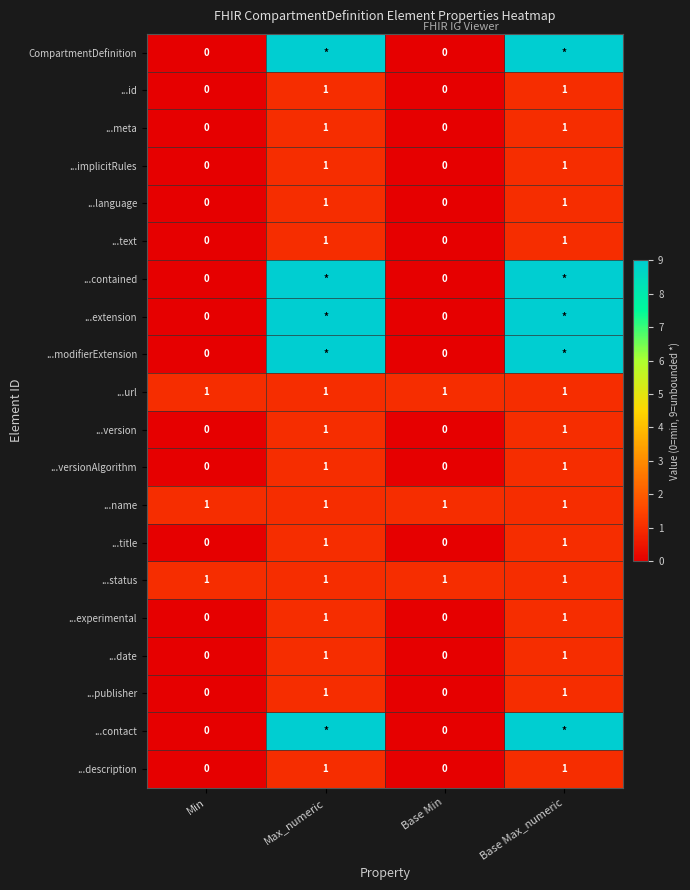

What is the sum of the ...title values at Max_numeric and Base Max_numeric?

2